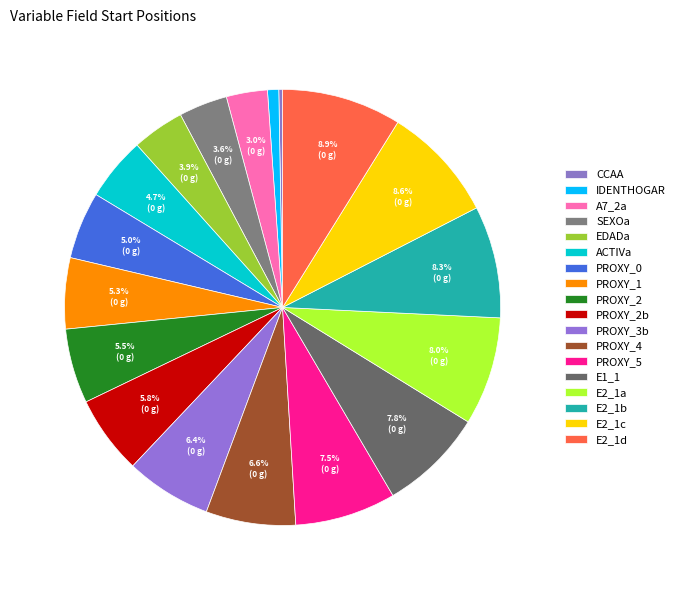

What is the smallest slice in the pie chart?

CCAA